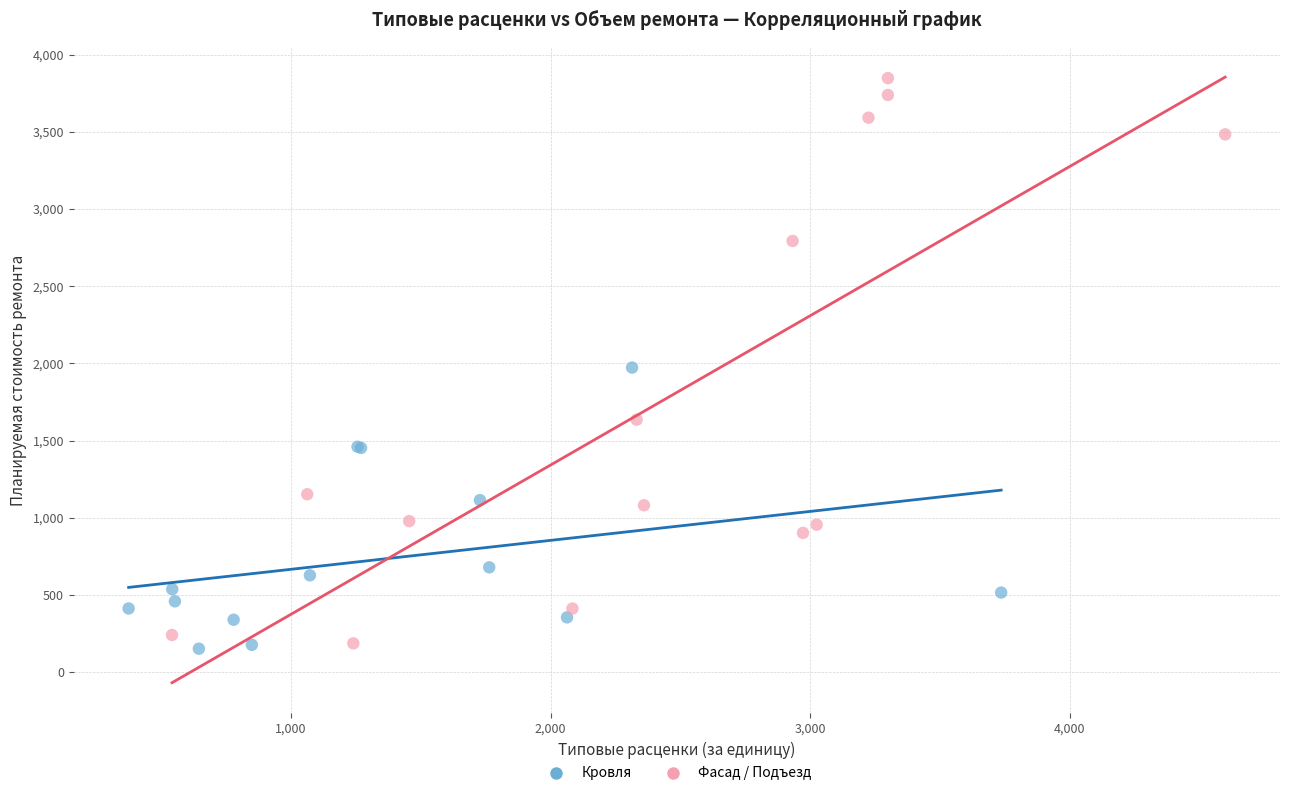

Which series has the largest Y range (max minus min)?

Фасад / Подъезд